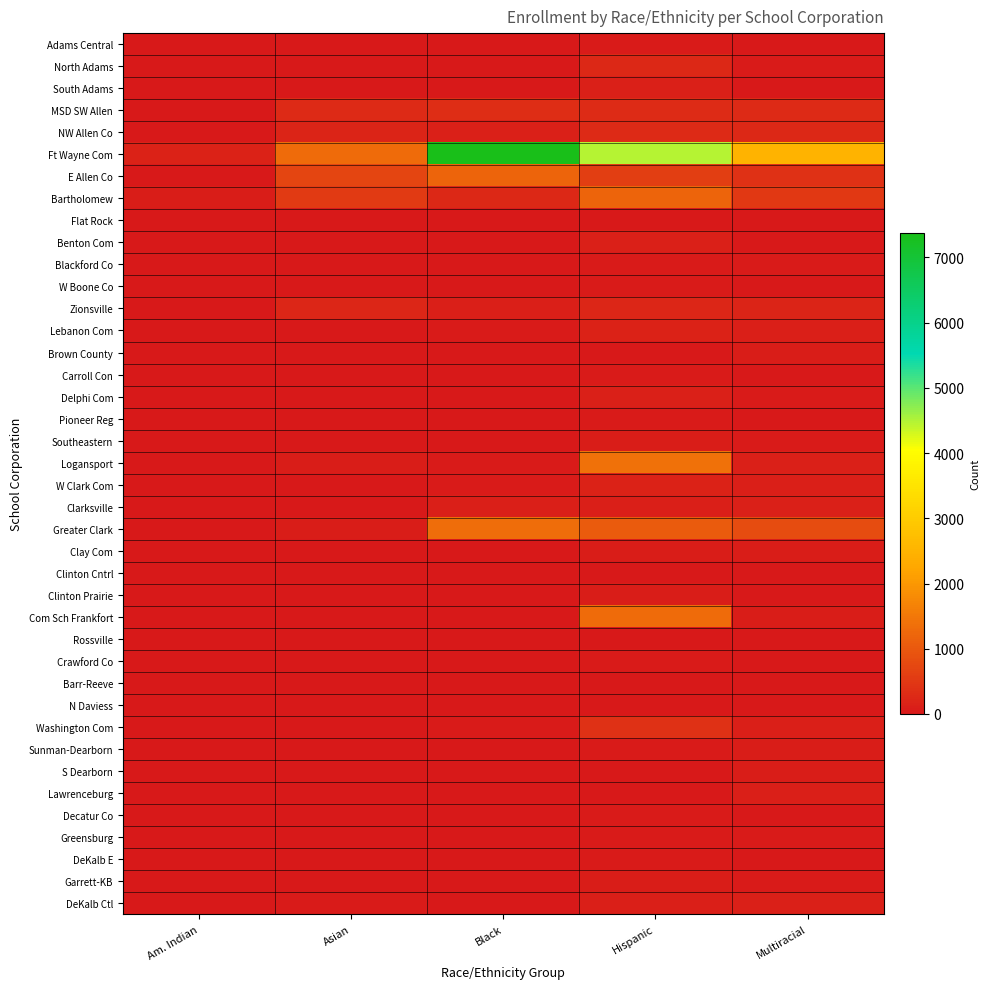

Which label corresponds to the smallest value in the chart?

Asian